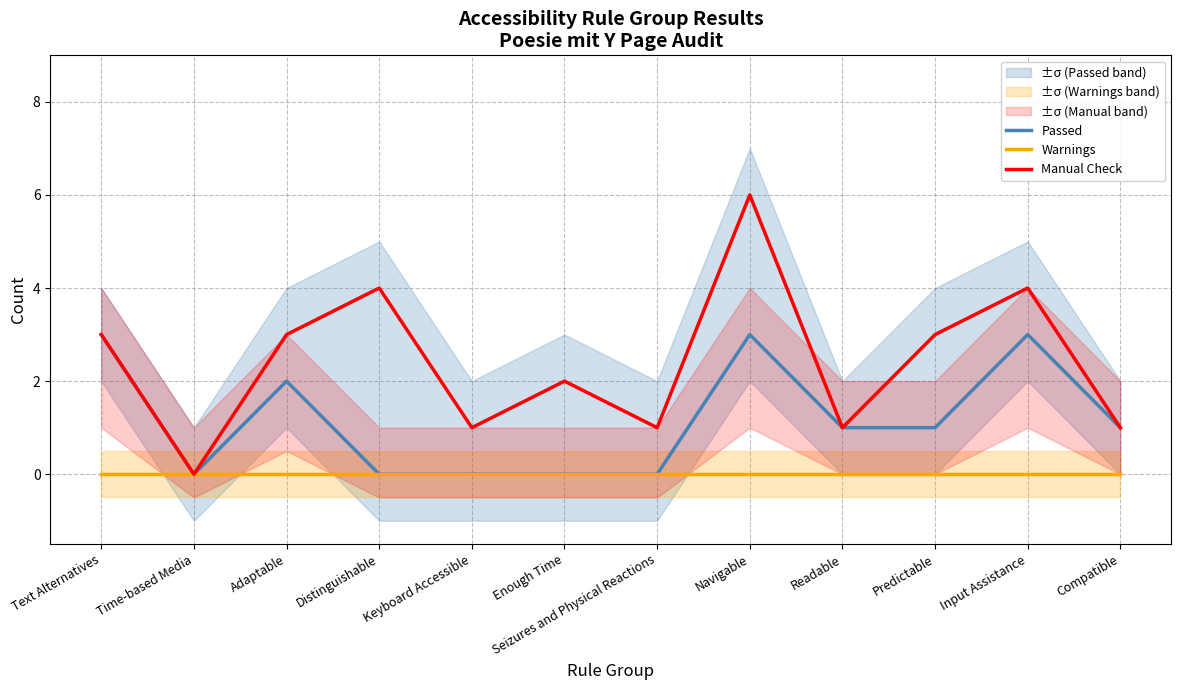

Reading right to left, what are all the values shown in this chart?

Passed: 1	3	1	1	3	0	0	0	0	2	0	3
Warnings: 0	0	0	0	0	0	0	0	0	0	0	0
Manual Check: 1	4	3	1	6	1	2	1	4	3	0	3